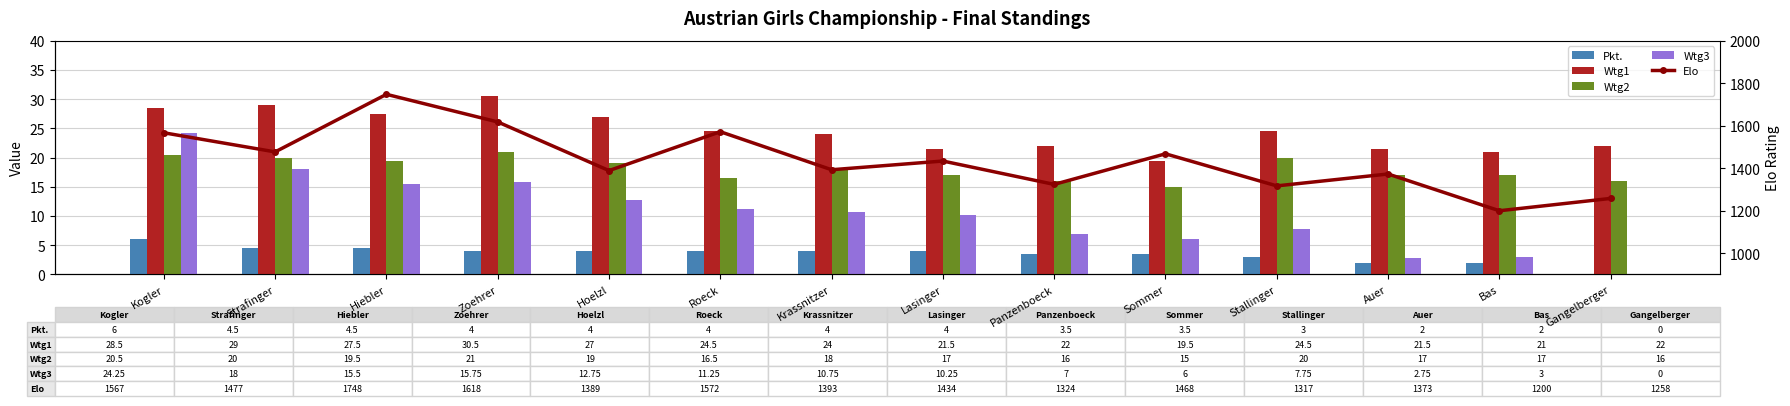

How many groups of bars are there?

14